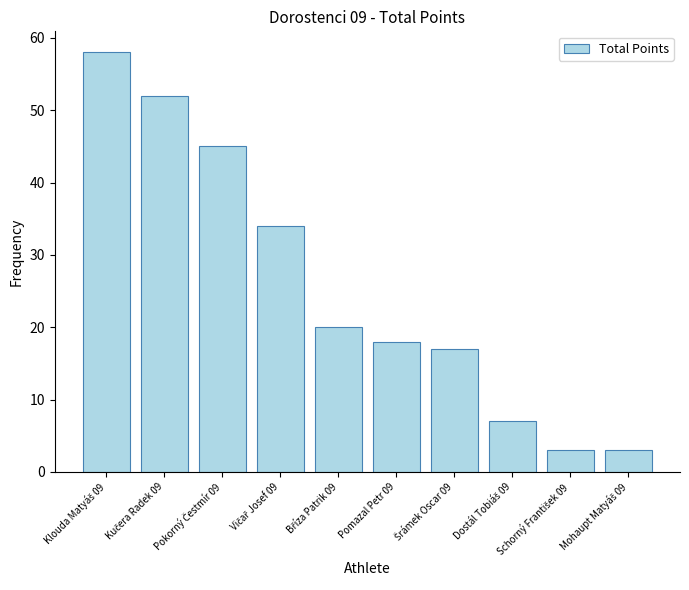

What is the average value?

26